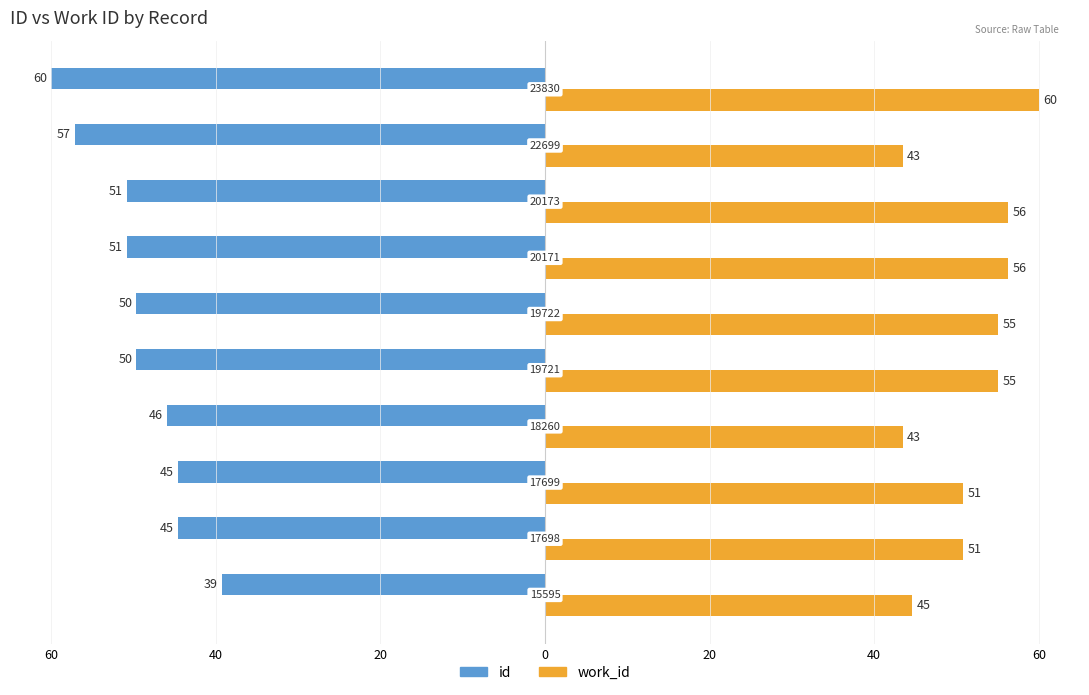

What is the average value of the id series?

-49.2